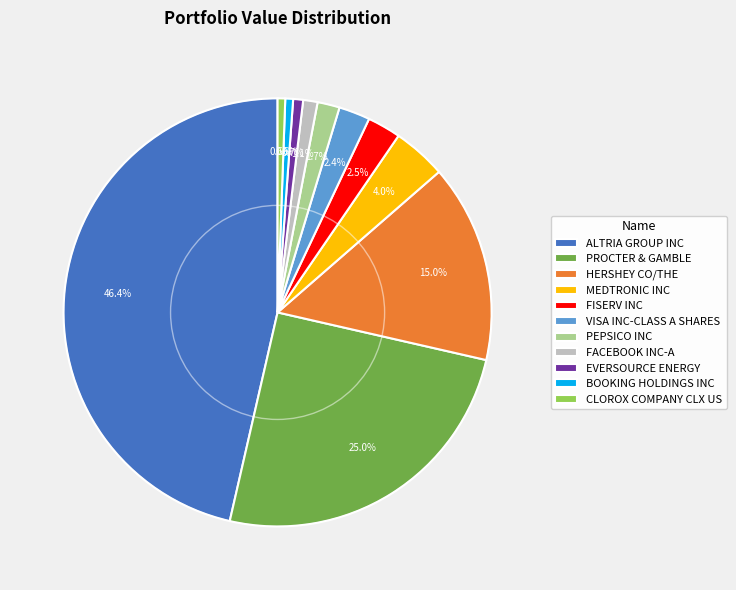

What percentage is NOT represented by ALTRIA GROUP INC?

53.6%